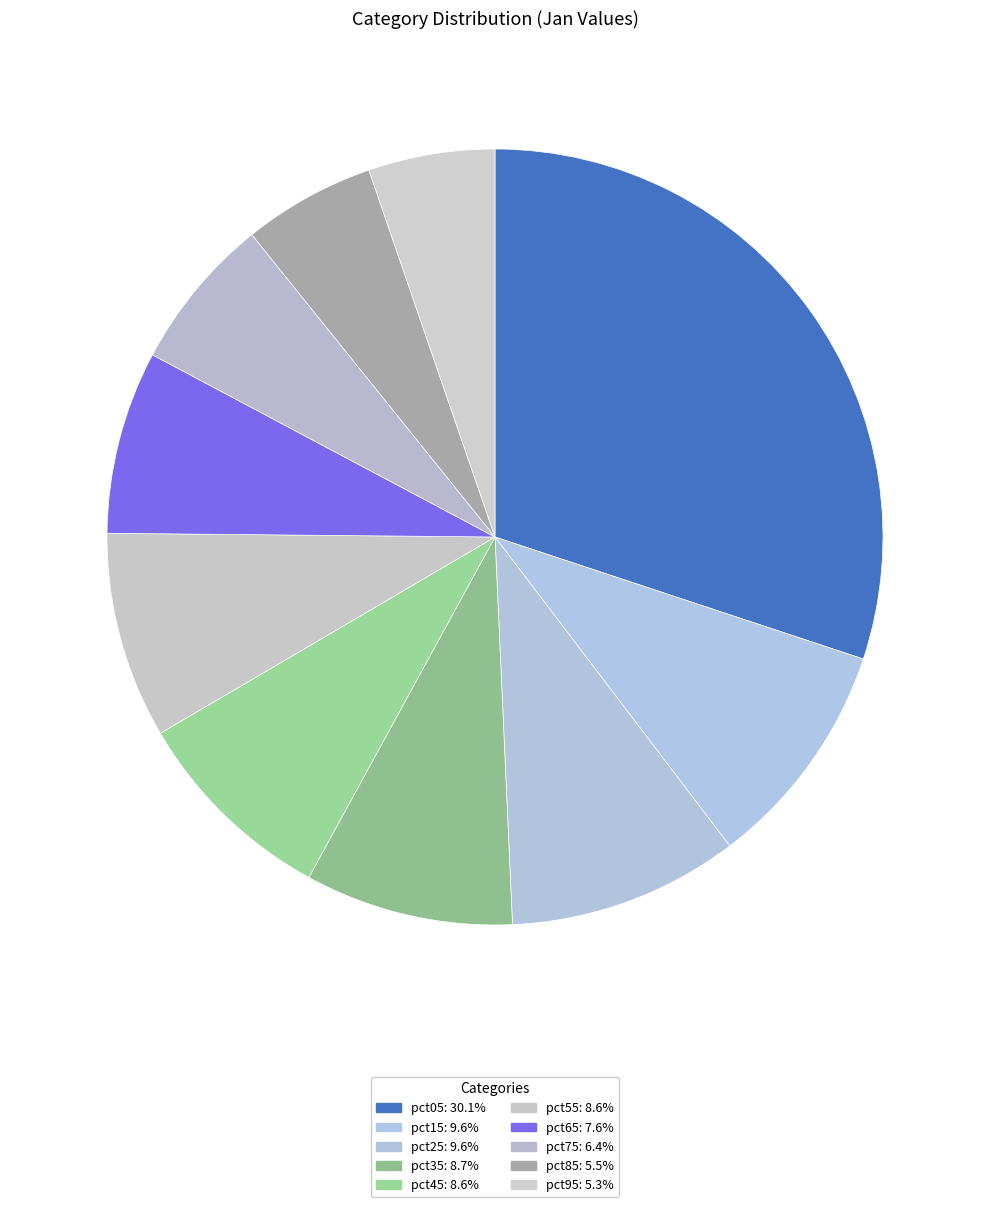

Is there any slice that represents more than half of the pie?

No